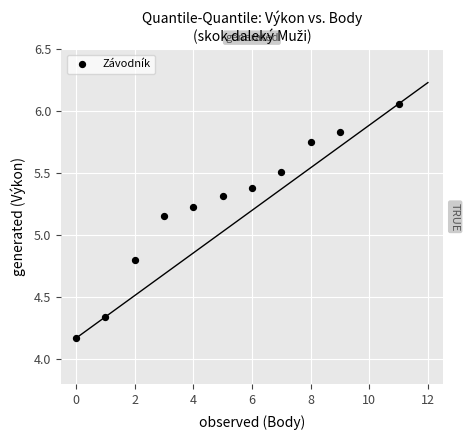

What is the average X value?

5.1